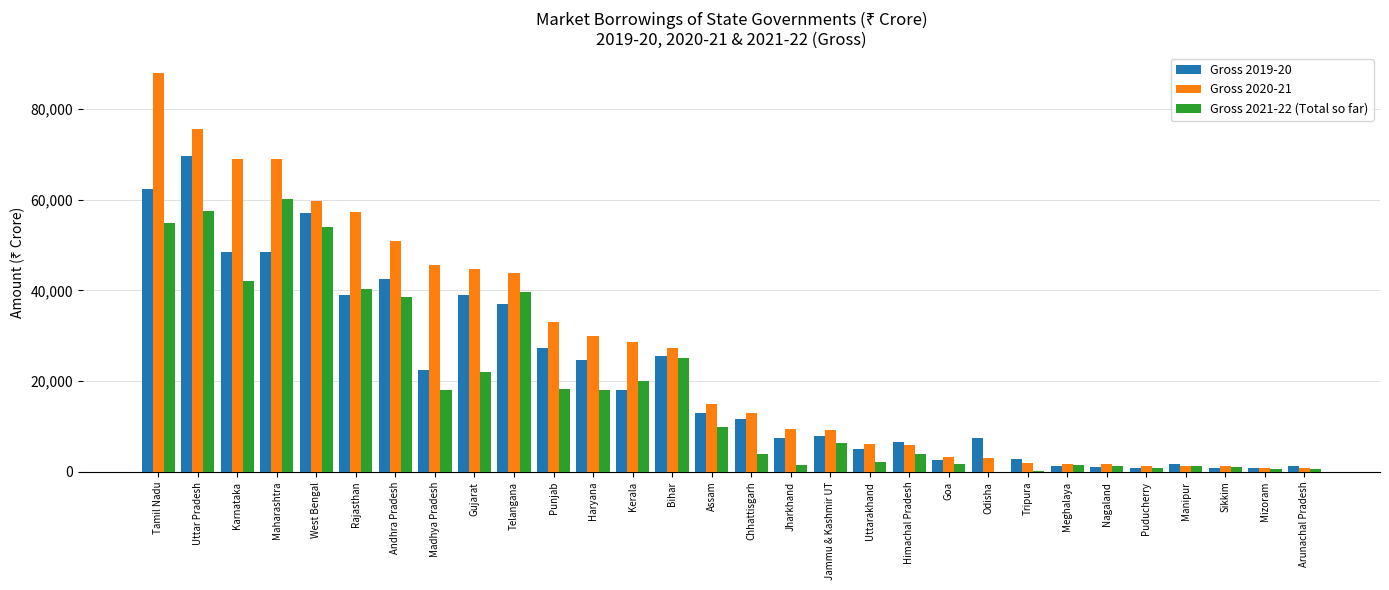

At which label does Gross 2019-20 reach its peak?

Uttar Pradesh